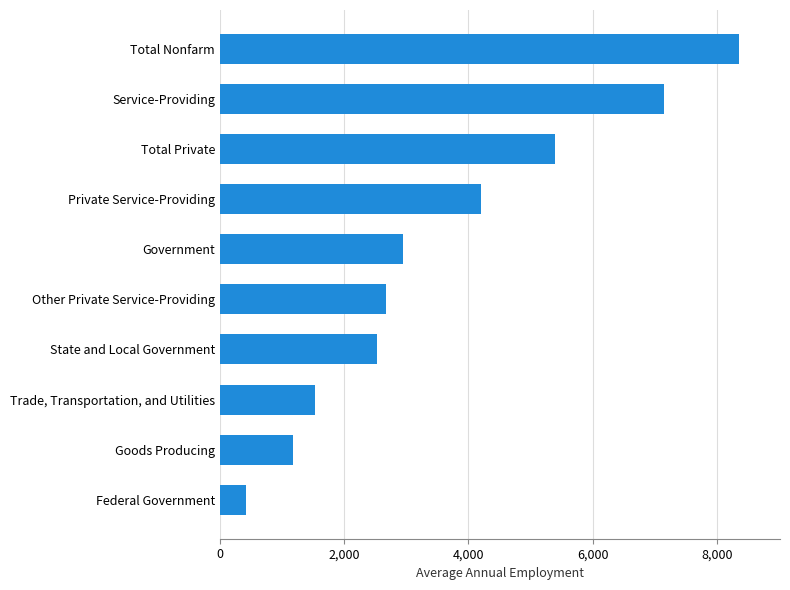

What is the sum of all values?

36375